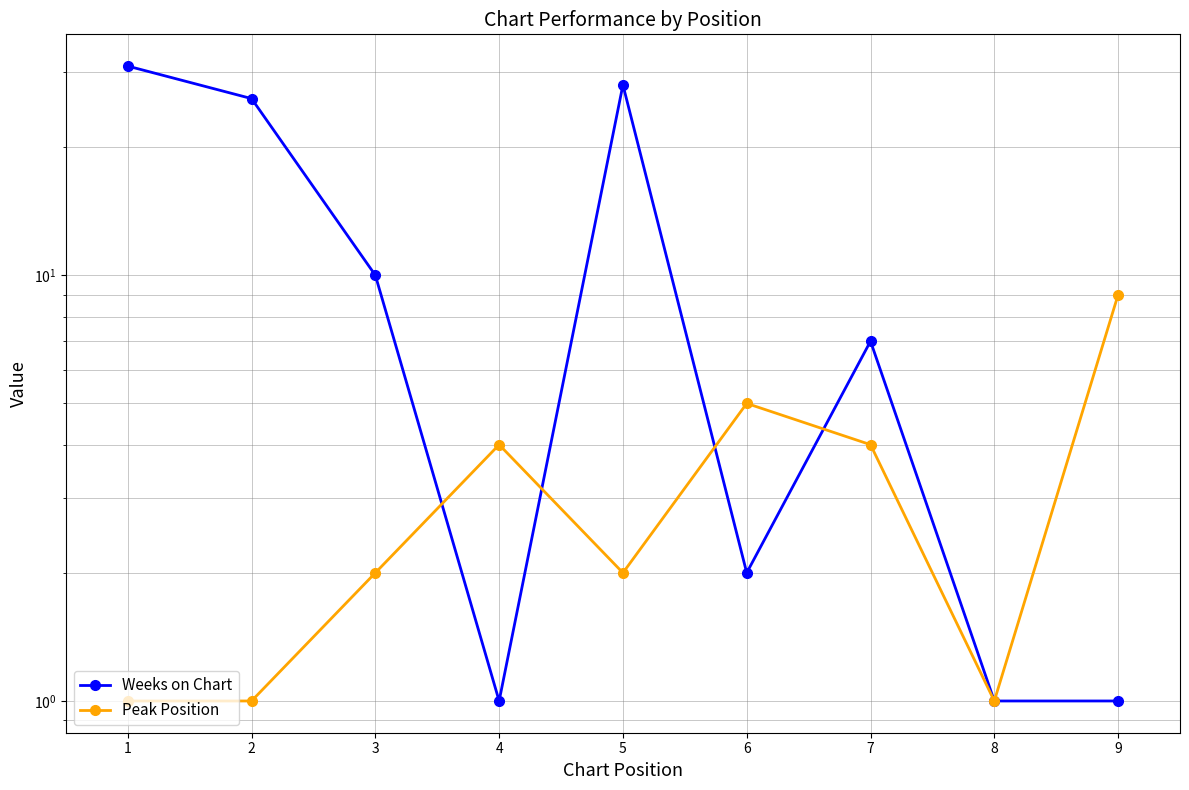

What is the highest value of the Weeks on Chart series?

31